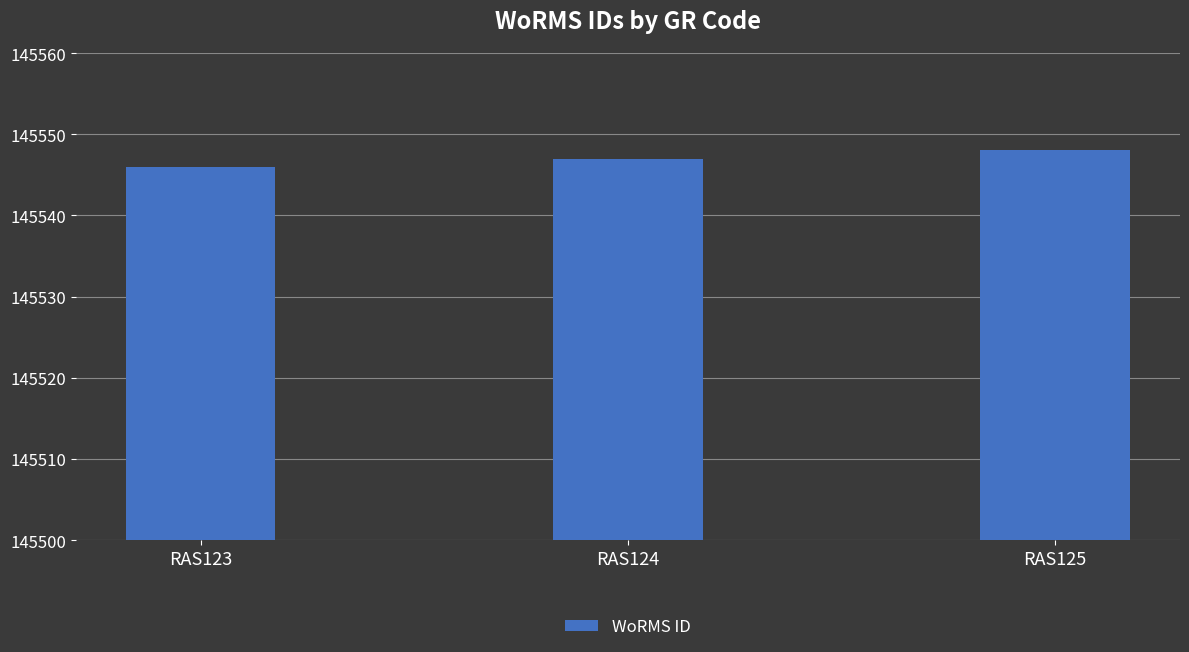

How many data points are less than 145547?

1